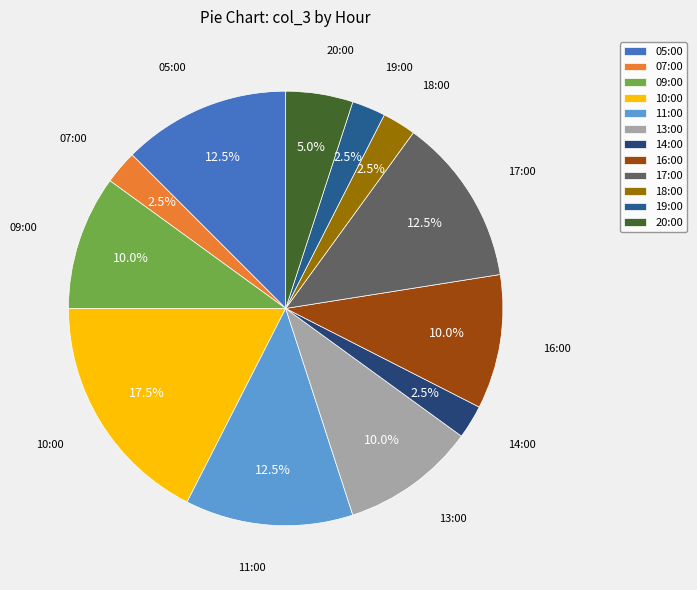

Approximately how many times larger is the value at 11:00 compared to 10:00?

0.7